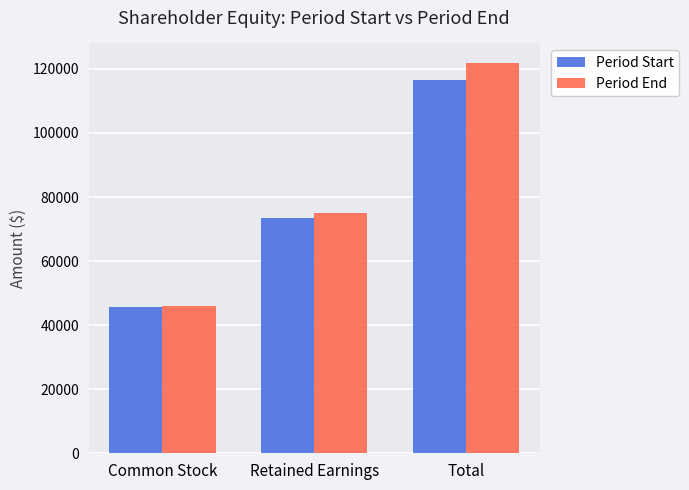

How many distinct data groups are displayed?

2